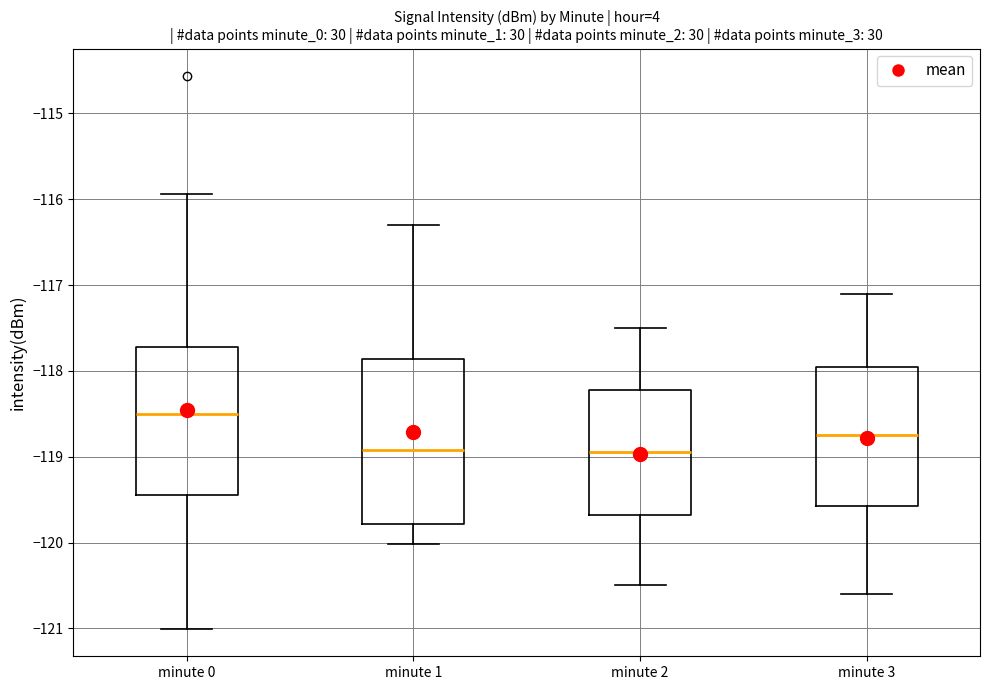

Which box is the tallest, from its lower edge to its upper edge?

minute 1